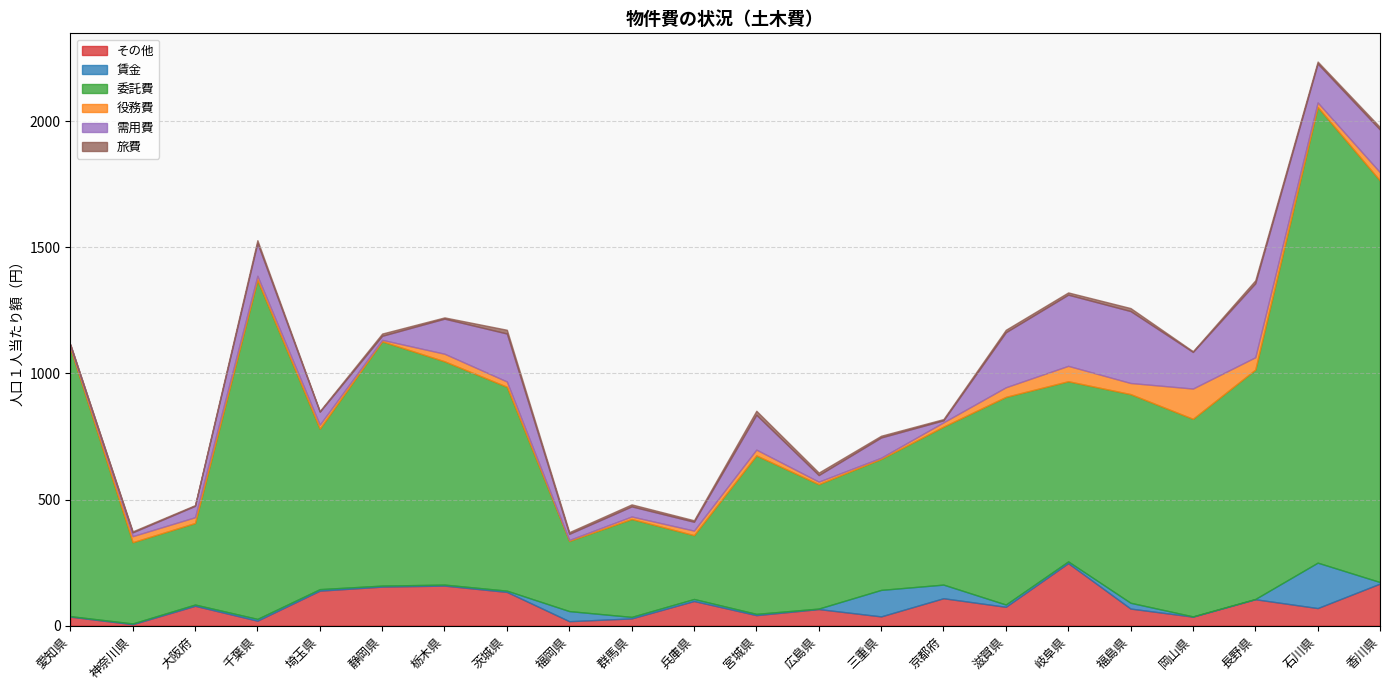

At which category does 役務費 reach its first local peak?

神奈川県